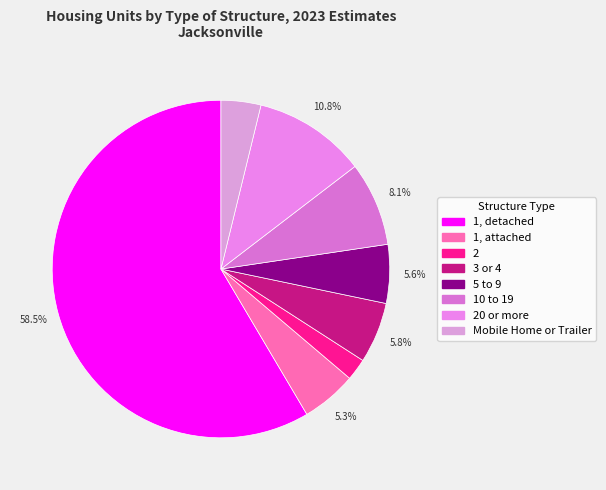

What is the smallest slice in the pie chart?

2